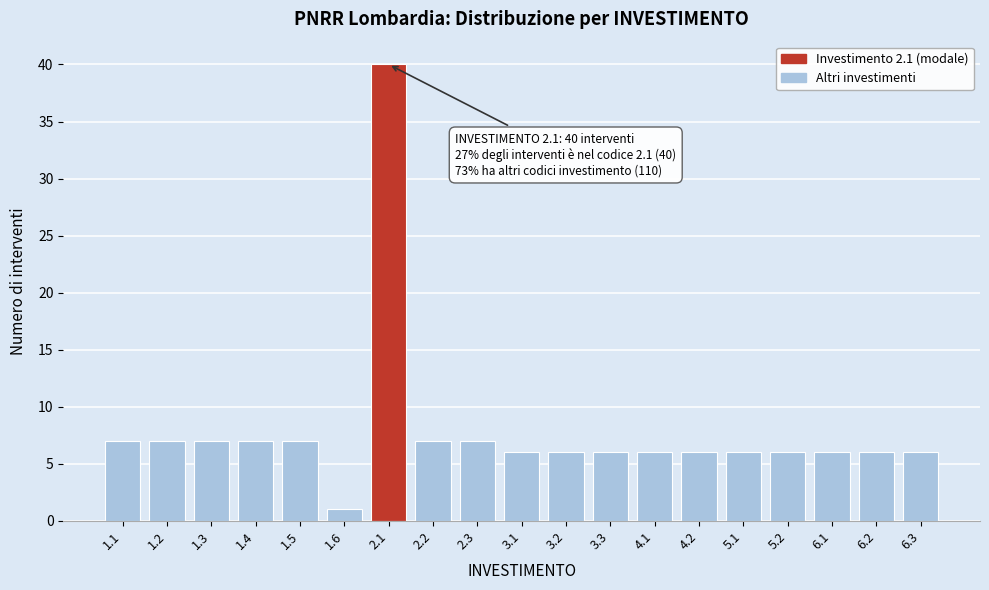

Reading left to right, extract all data points from this chart.

1.1=7	1.2=7	1.3=7	1.4=7	1.5=7	1.6=1	2.1=40	2.2=7	2.3=7	3.1=6	3.2=6	3.3=6	4.1=6	4.2=6	5.1=6	5.2=6	6.1=6	6.2=6	6.3=6